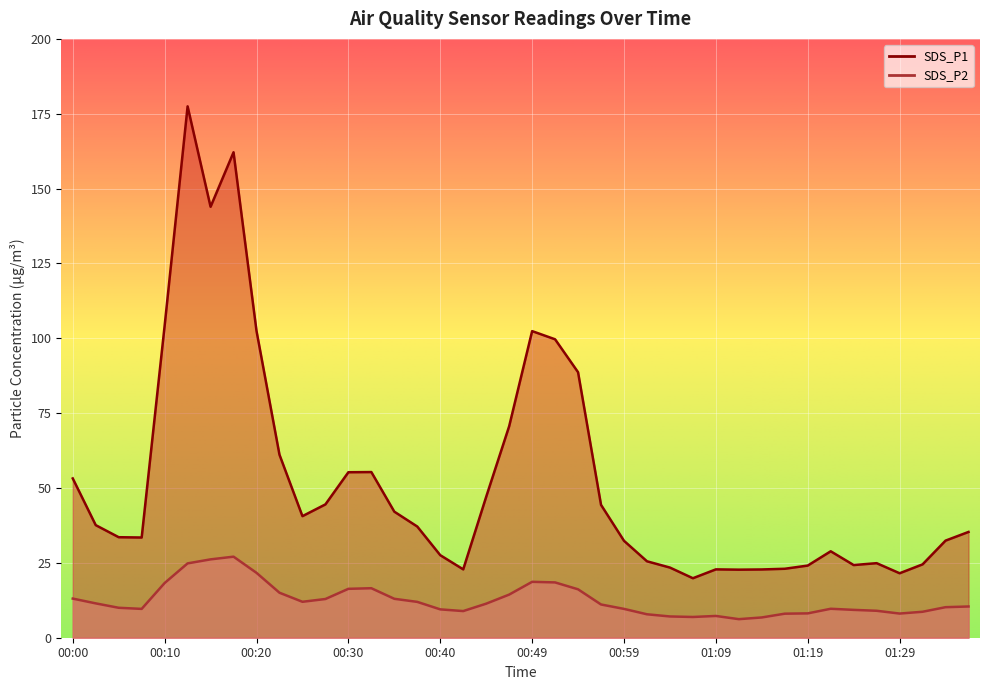

At which category does SDS_P1 reach its first local peak?

00:13